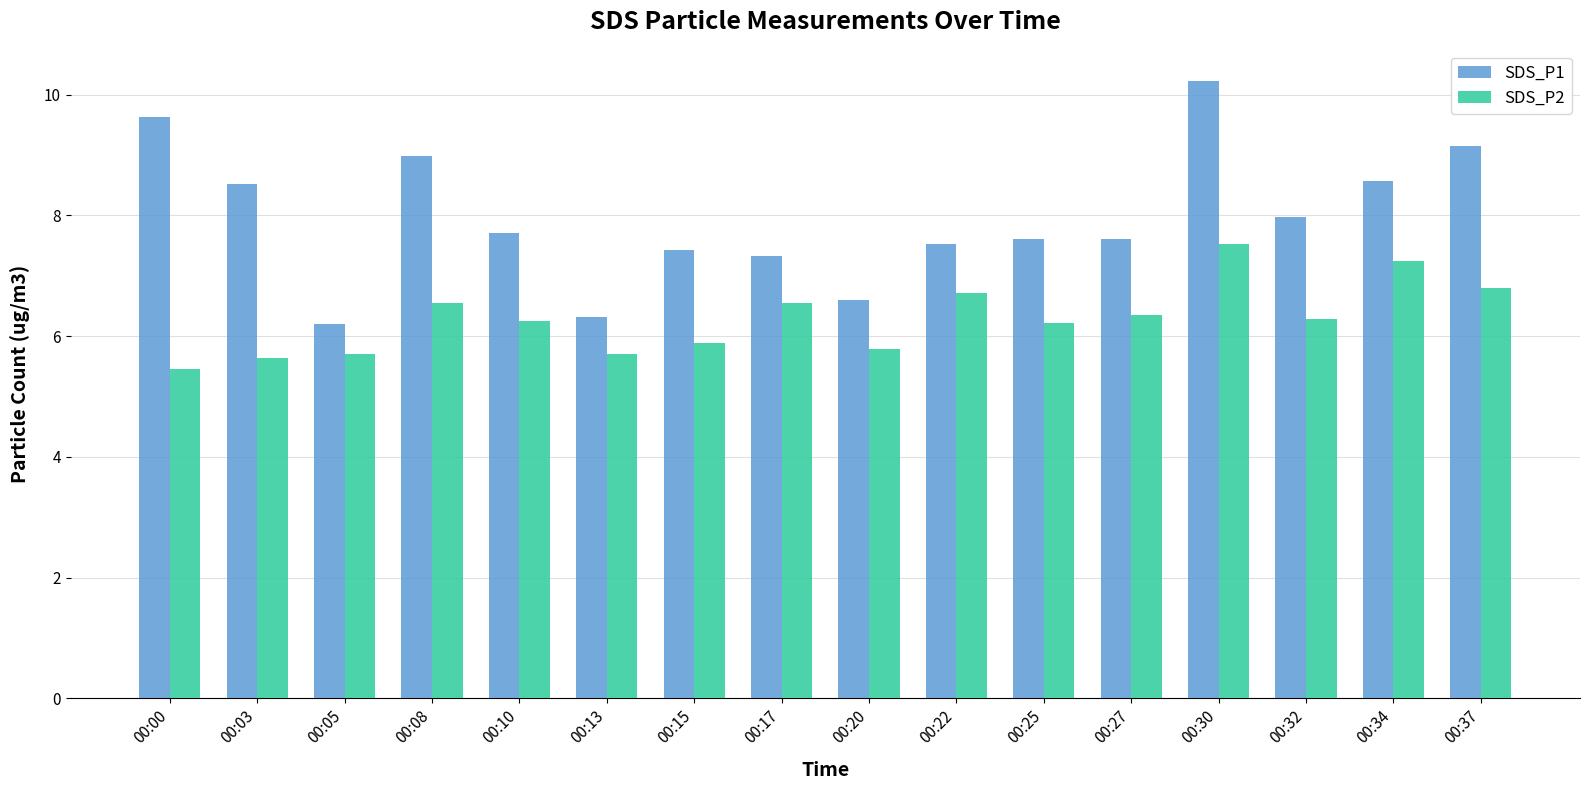

List the series in order of their peak value, lowest first.

SDS_P2, SDS_P1